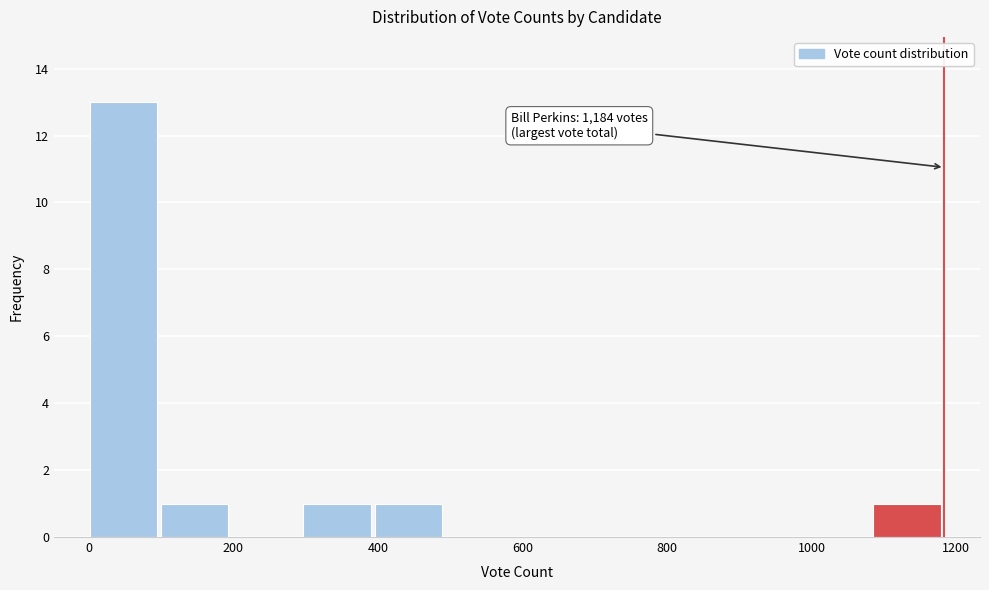

Over which range of the x-axis is the bar tallest?

0 to 100